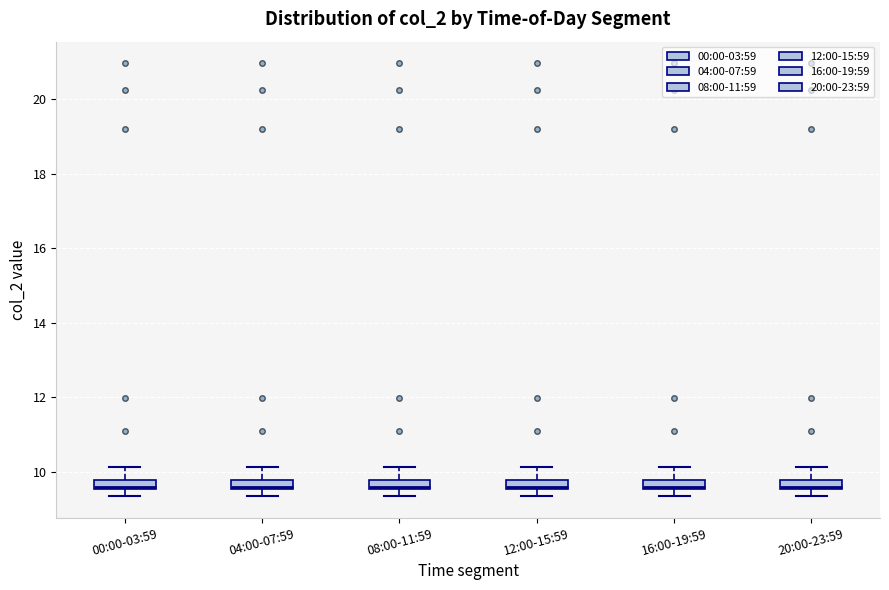

Where is the upper edge of the box for 12:00-15:59 on the y-axis? The values are not printed on the chart, so give them approximately, as read against the axis.

9.8